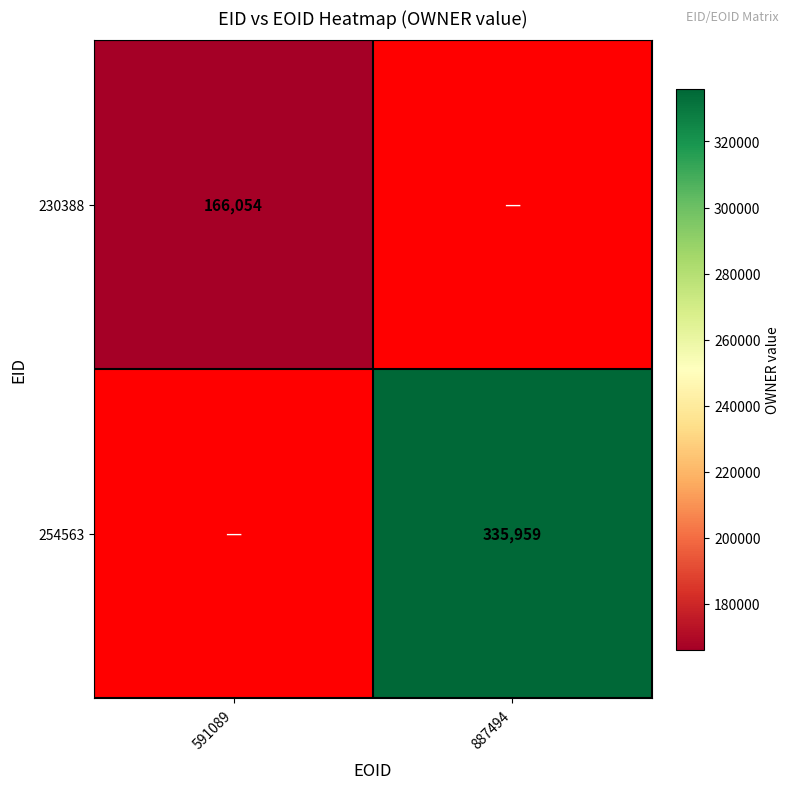

What is the smallest value displayed?

166054.0